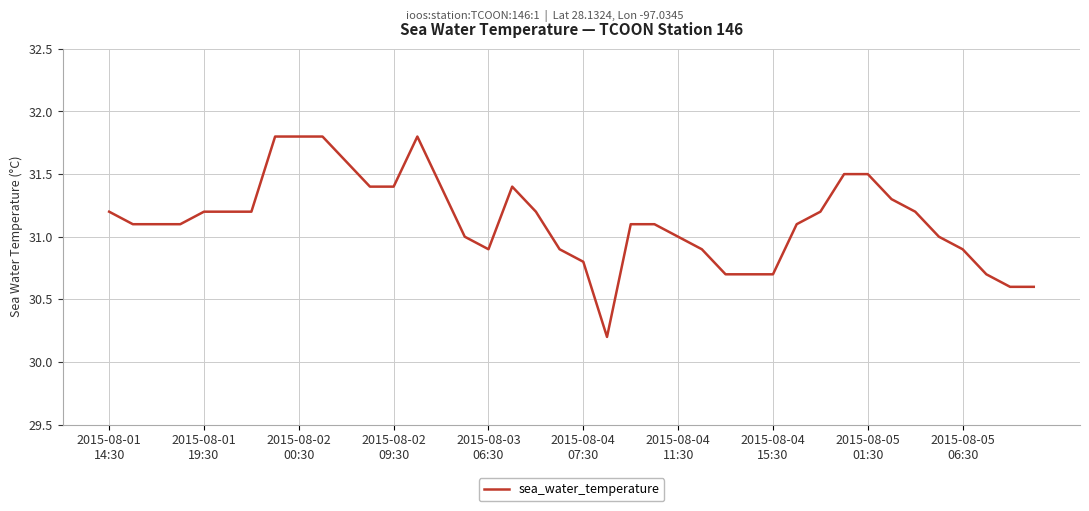

What is the minimum value shown in the chart?

30.2